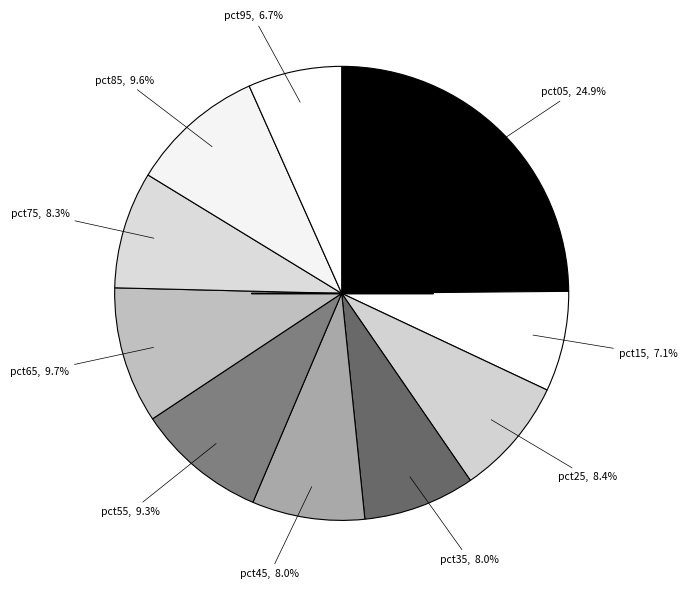

How many segments does this pie chart have?

10